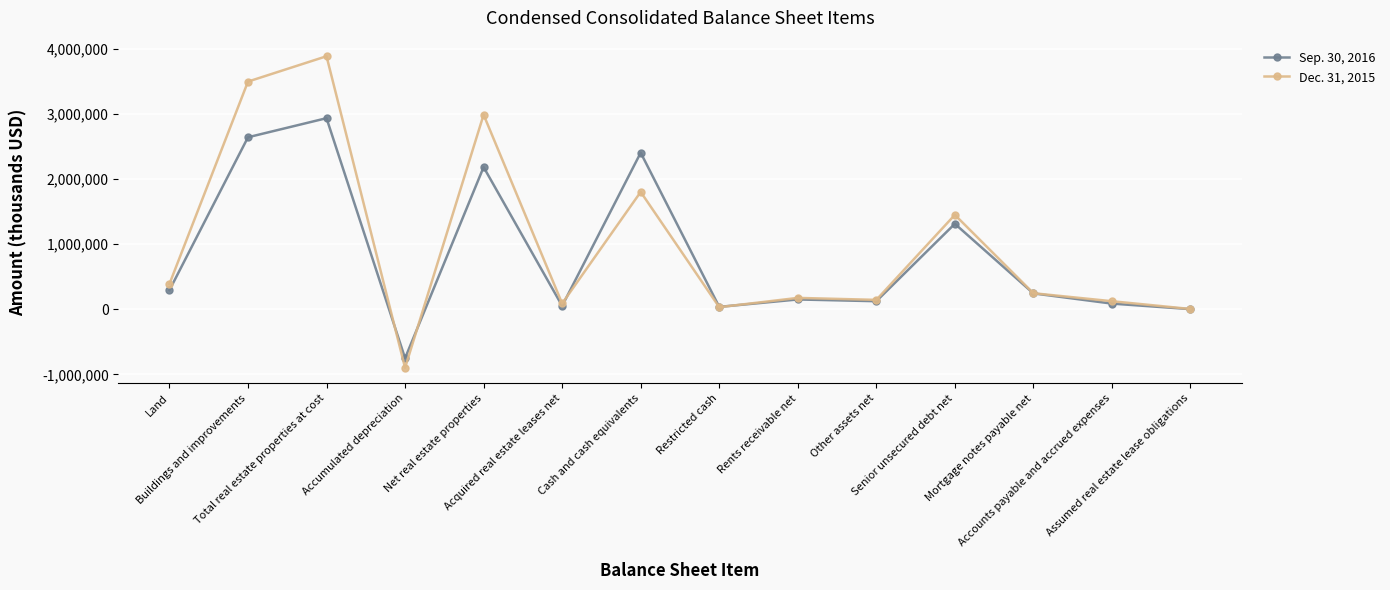

What is the label of the 14th point from the right?

Land